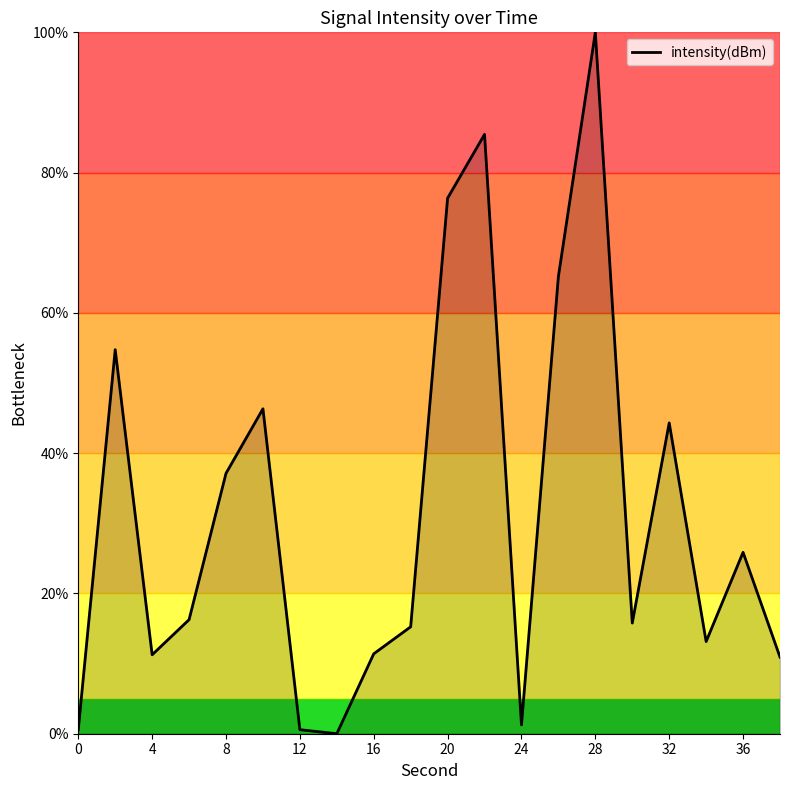

What is the maximum value shown in the chart?

100.0